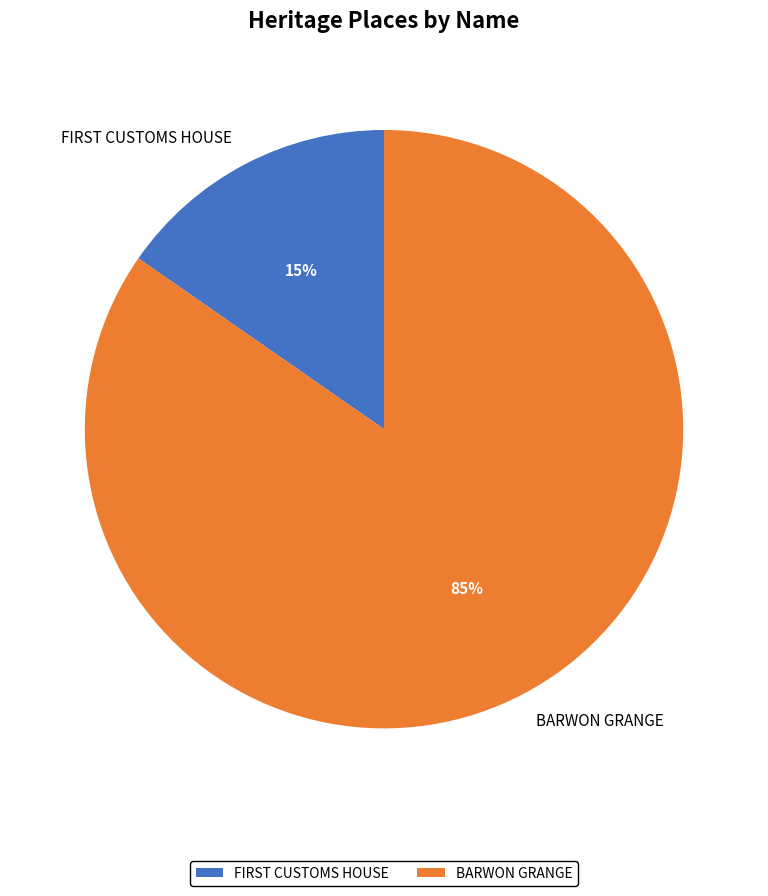

Which category has the biggest portion of the pie?

BARWON GRANGE